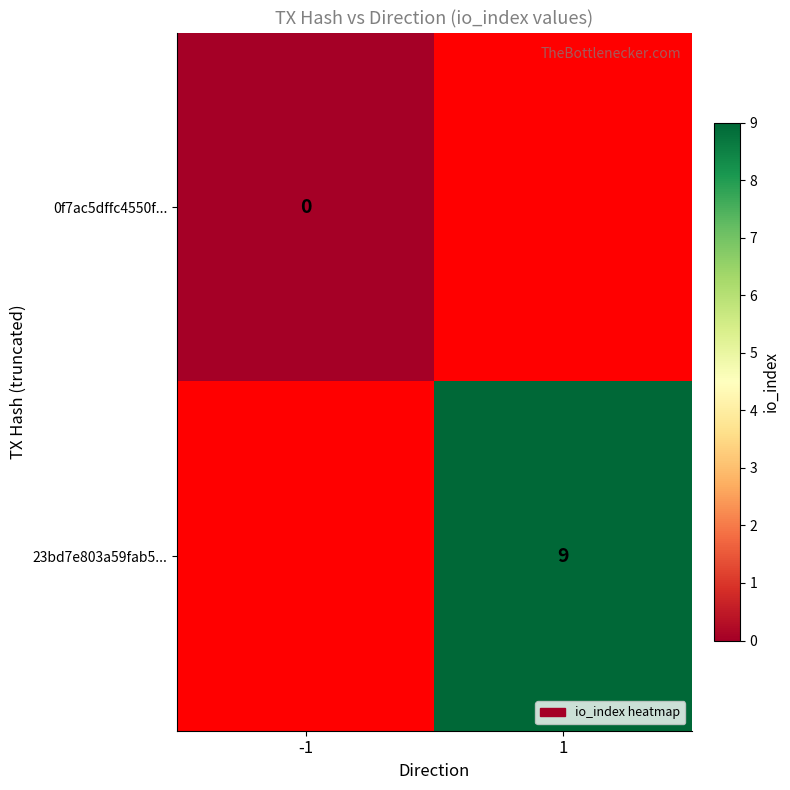

List the labels in order of 23bd7e803a59fab5... value, smallest first.

-1, 1